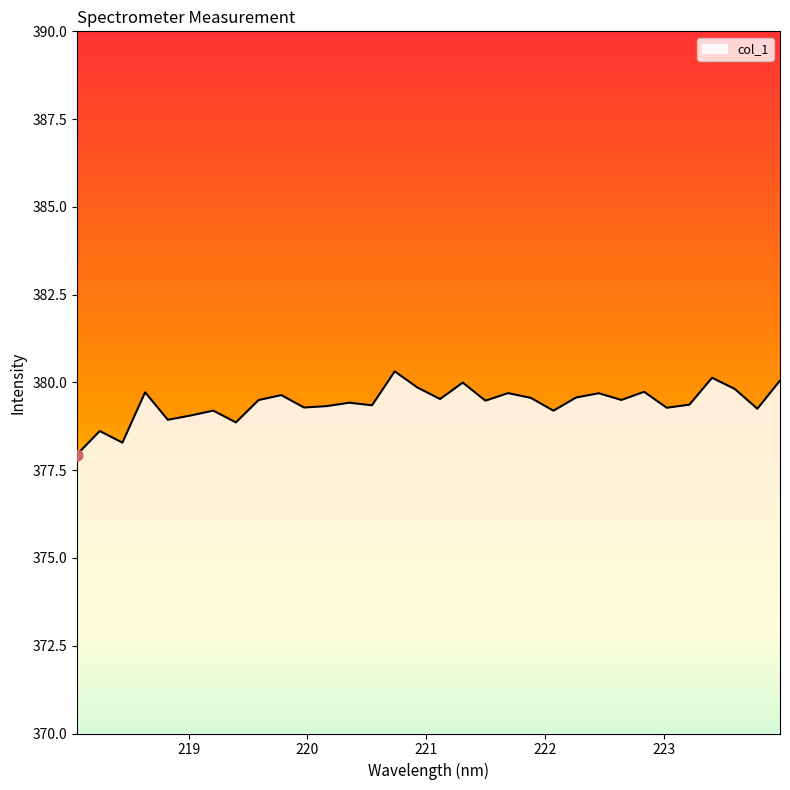

What is the difference between the maximum and minimum values?

2.4